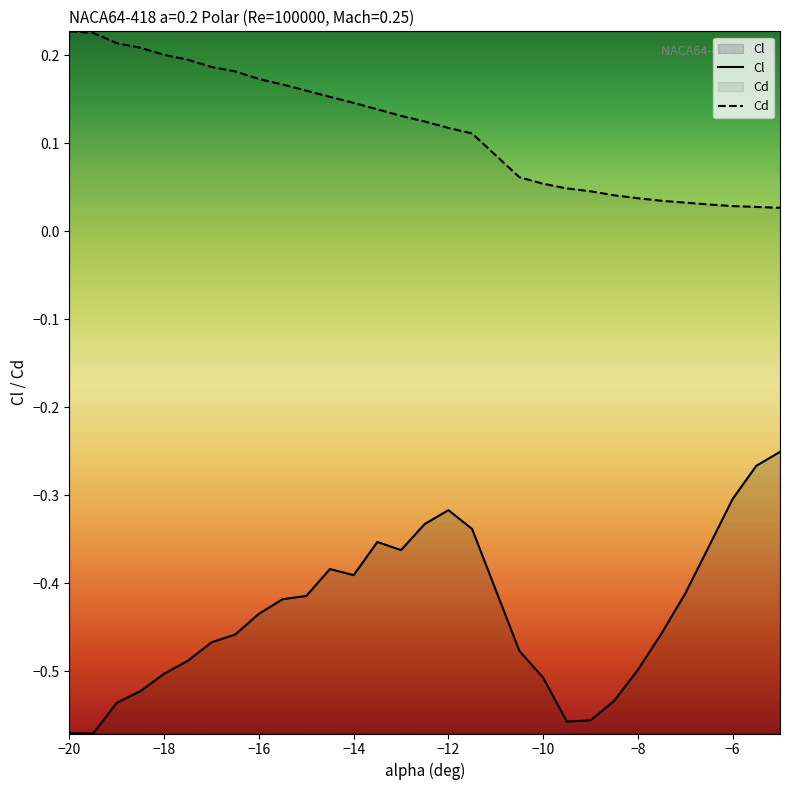

Reading left to right, list all the values displayed in this chart.

Cl: -0.6	-0.6	-0.5	-0.5	-0.5	-0.5	-0.5	-0.5	-0.4	-0.4	-0.4	-0.4	-0.4	-0.4	-0.4	-0.3	-0.3	-0.3	-0.5	-0.5	-0.6	-0.6	-0.5	-0.5	-0.5	-0.4	-0.4	-0.3	-0.3	-0.3
Cd: 0.2	0.2	0.2	0.2	0.2	0.2	0.2	0.2	0.2	0.2	0.2	0.2	0.1	0.1	0.1	0.1	0.1	0.1	0.1	0.1	0.0	0.0	0.0	0.0	0.0	0.0	0.0	0.0	0.0	0.0